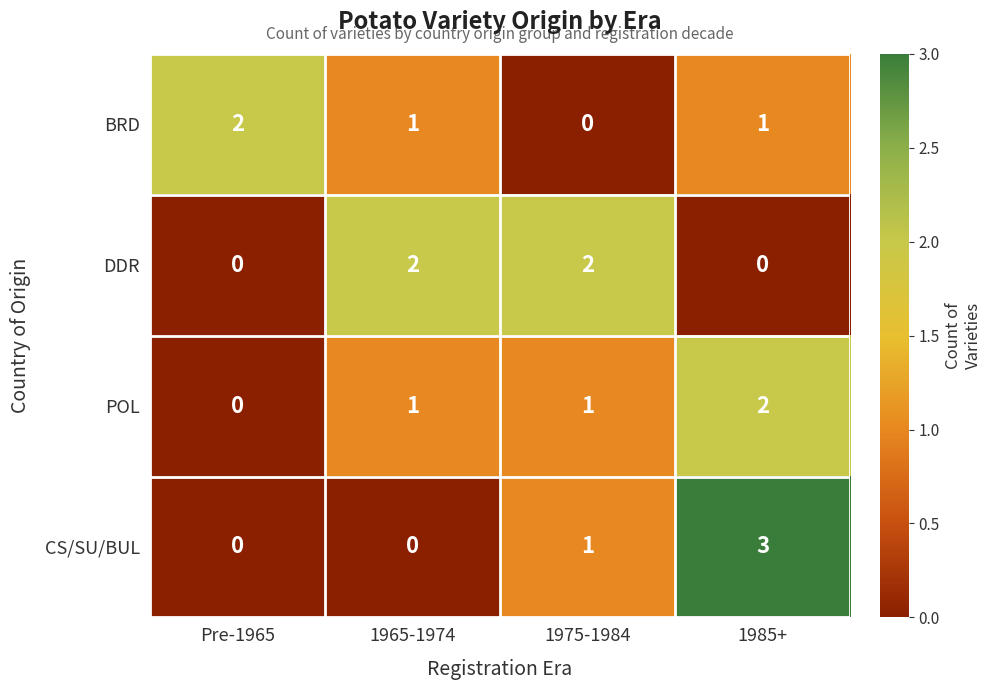

Rank the series at 1985+ from highest to lowest value.

CS/SU/BUL, POL, BRD, DDR